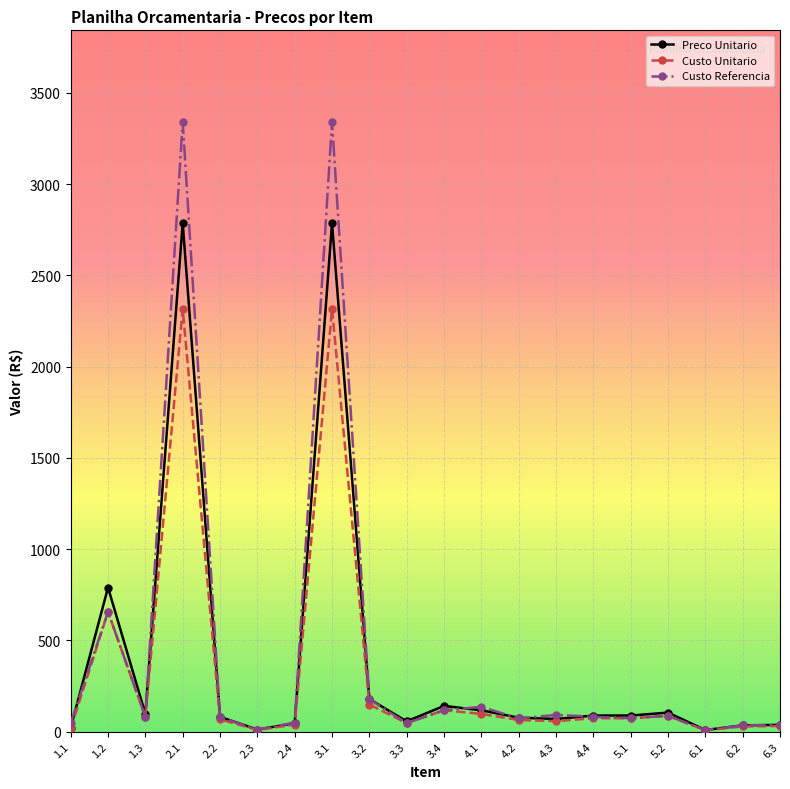

What is the total value across all series at 4.4?

242.4